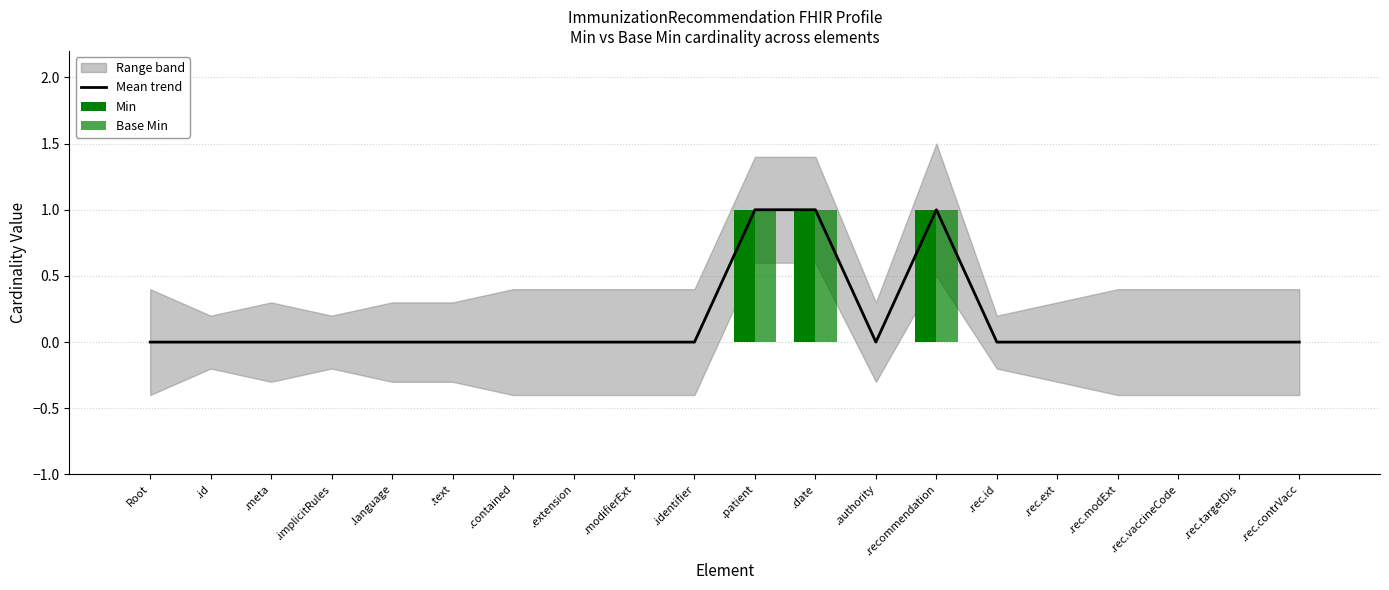

Which has a higher value, .meta or Root?

.meta